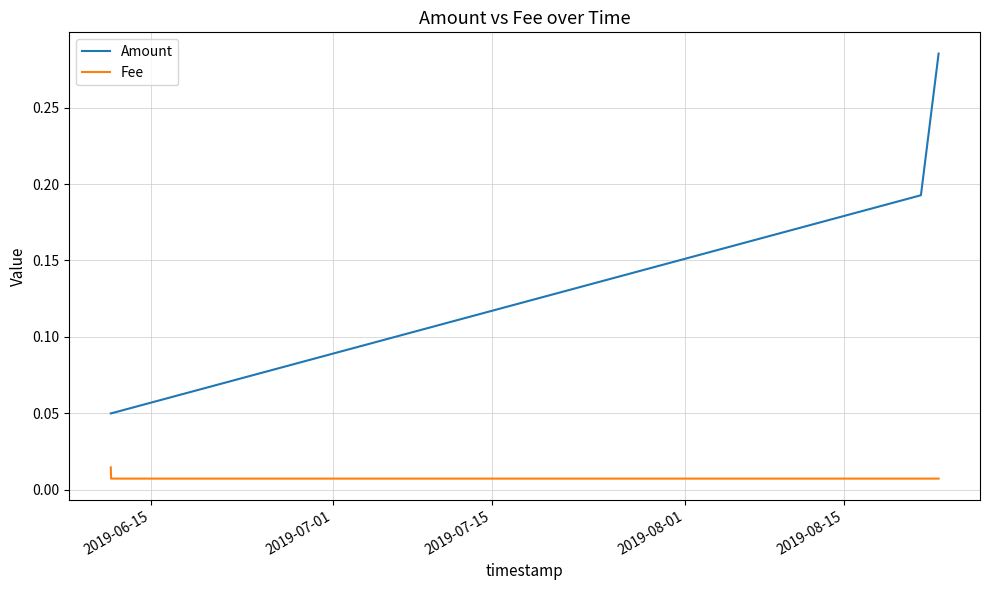

Rank the series by their maximum value, from highest to lowest.

Amount, Fee